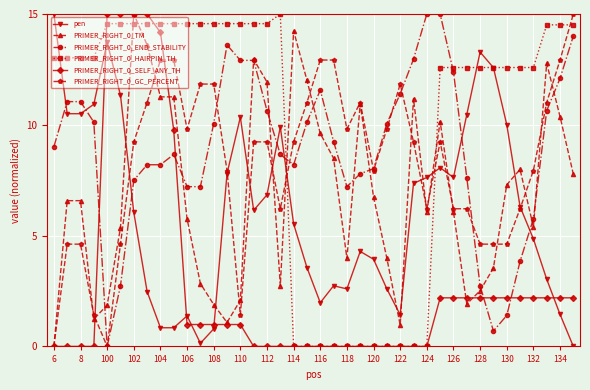

True or false: PRIMER_RIGHT_0_GC_PERCENT has more than 0 points higher than both neighbors.

True